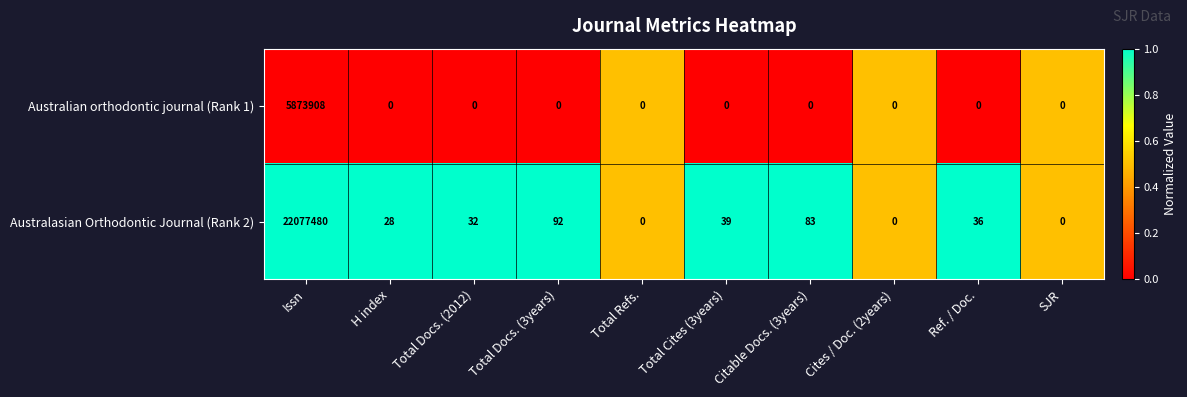

What is the sum of all Australasian Orthodontic Journal (Rank 2) values?

22077790